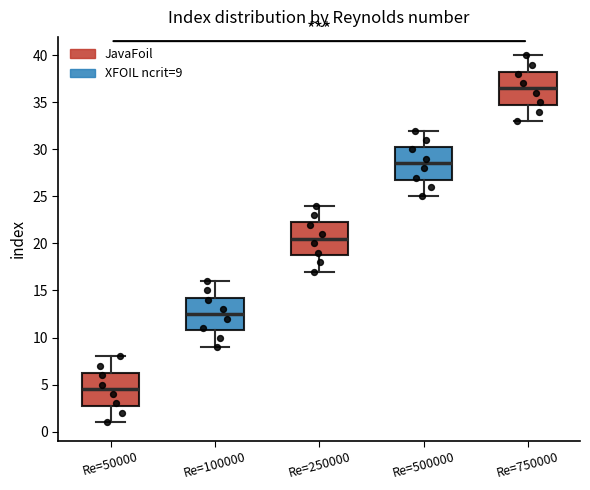

Reading left to right, read every box against the y-axis: the position of its median line, the range the box covers, and the ends of its whiskers. The values are not printed on the chart, so give them approximately, as read against the axis.

Re=50000: median 4.5, box 3.0 to 6.5, whiskers 1.0 to 8.0
Re=100000: median 12.5, box 11.0 to 14.5, whiskers 9.0 to 16.0
Re=250000: median 20.5, box 19.0 to 22.5, whiskers 17.0 to 24.0
Re=500000: median 28.5, box 27.0 to 30.5, whiskers 25.0 to 32.0
Re=750000: median 36.5, box 35.0 to 38.5, whiskers 33.0 to 40.0